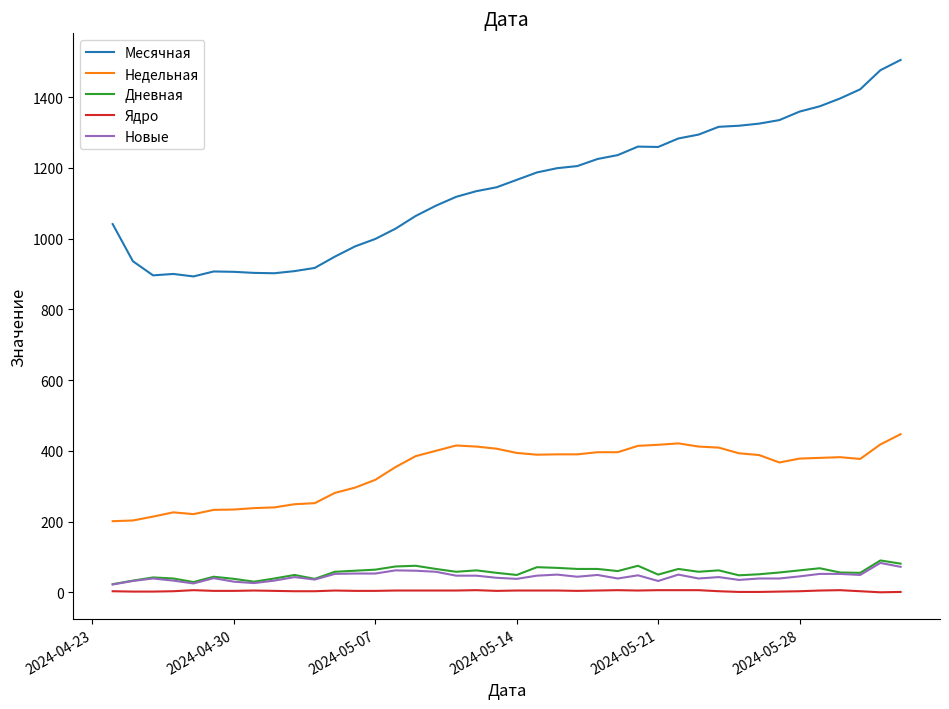

True or false: Недельная and Месячная intersect in this chart.

False